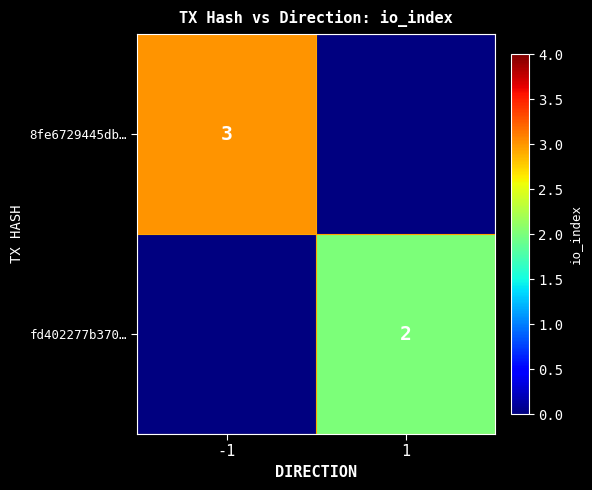

True or false: fd402277b370… has a value of 2 at 1.

True